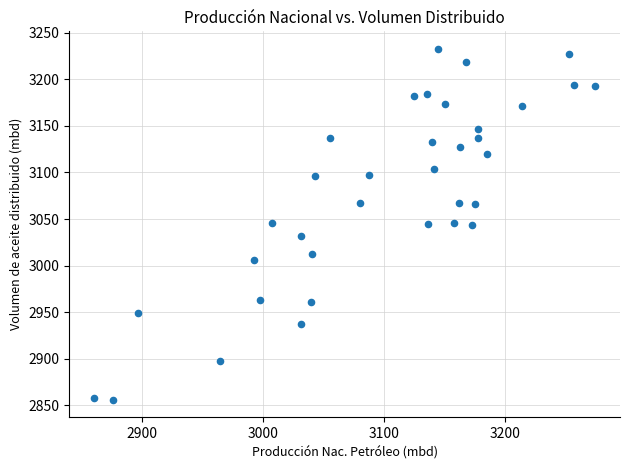

What is the range of Y values (max minus min)?

376.5